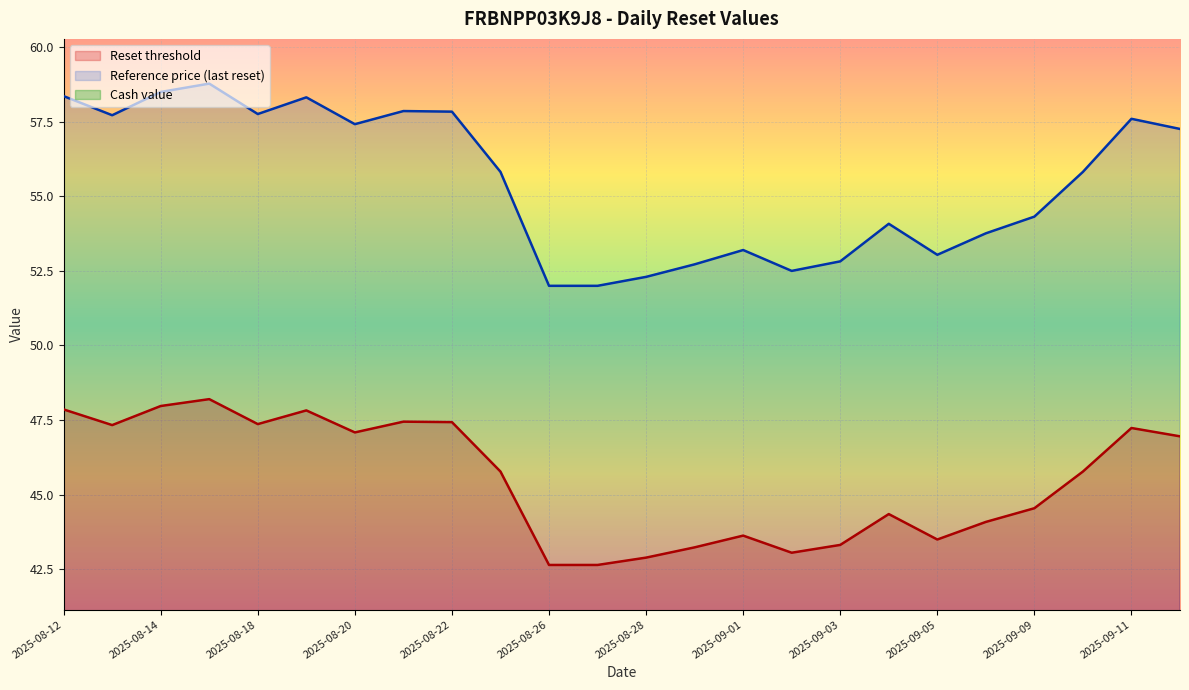

What are all the series names shown in the legend?

Reset threshold, Reference price, Cash value